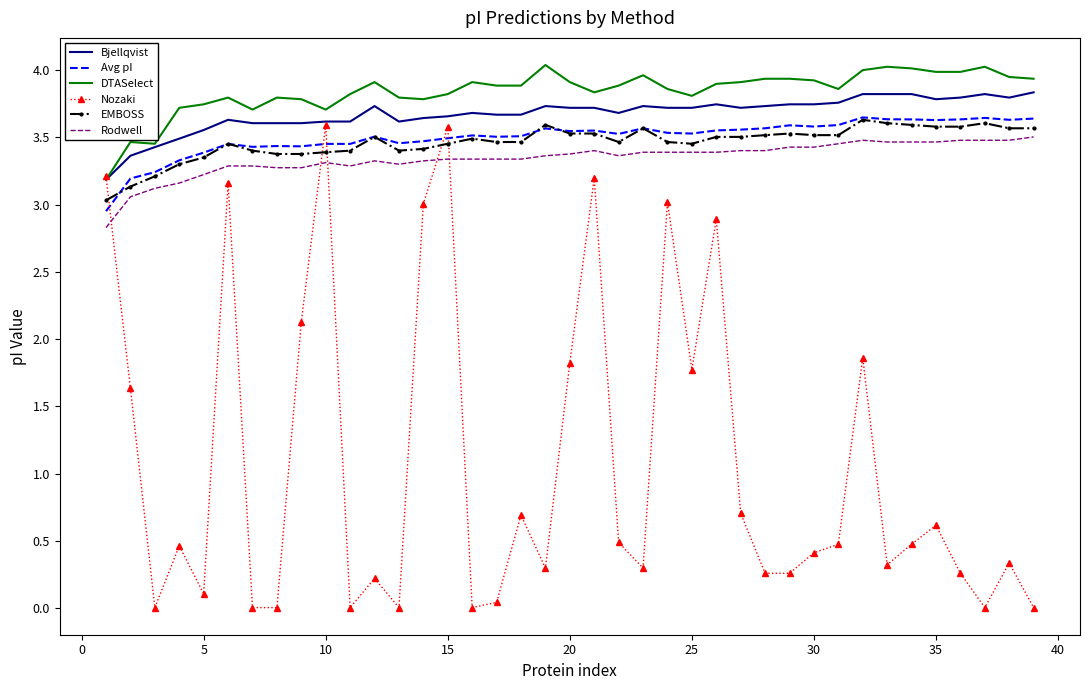

How many times do Rodwell and Nozaki cross each other?

5